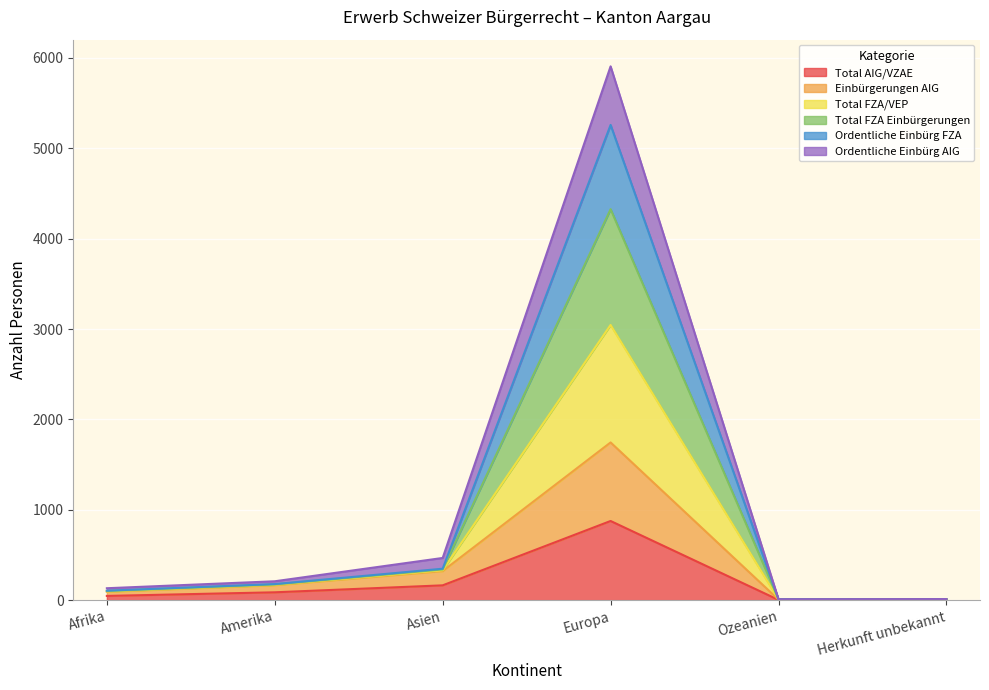

True or false: Total FZA Einbürgerungen and Einbürgerungen AIG cross at least once.

False